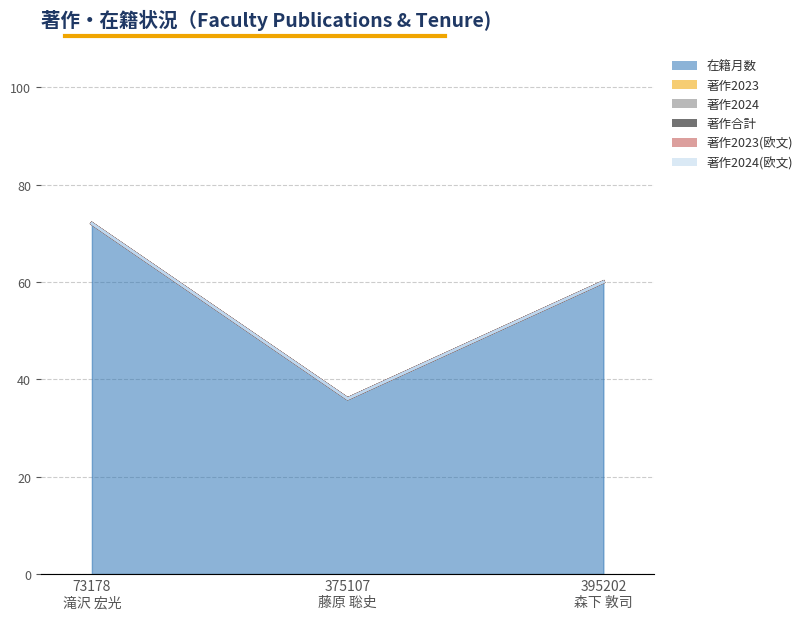

Rank the categories by 在籍月数 value from lowest to highest.

375107
藤原 聡史, 395202
森下 敦司, 73178
滝沢 宏光